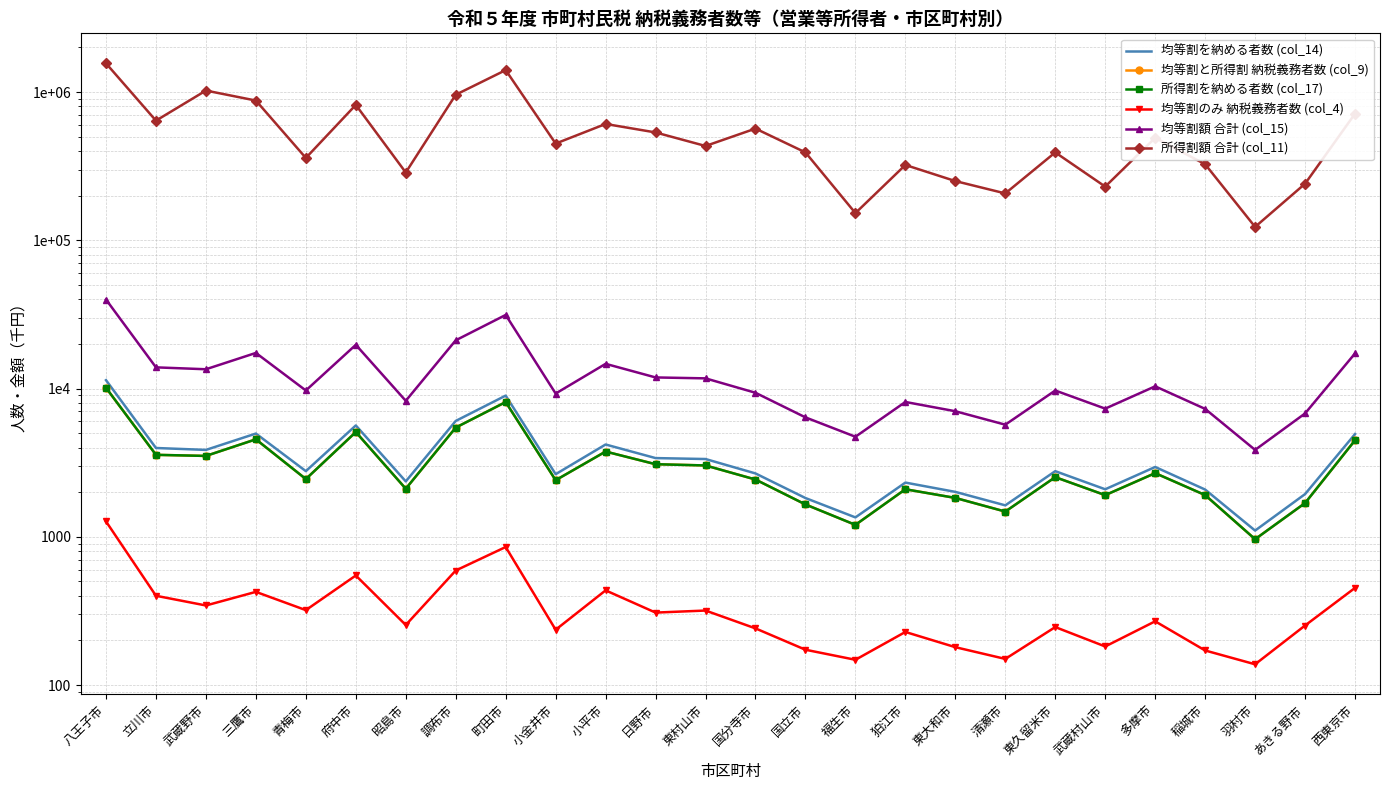

Reading left to right, extract all data points from this chart.

均等割を納める者数 (col_14): 八王子市=11383	立川市=3970	武蔵野市=3854	三鷹市=4968	青梅市=2771	府中市=5634	昭島市=2363	調布市=6043	町田市=8957	小金井市=2643	小平市=4192	日野市=3394	東村山市=3345	国分寺市=2674	国立市=1825	福生市=1351	狛江市=2320	東大和市=2008	清瀬市=1629	東久留米市=2770	武蔵村山市=2091	多摩市=2956	稲城市=2082	羽村市=1101	あきる野市=1940	西東京市=4928
均等割と所得割 納税義務者数 (col_9): 八王子市=10114	立川市=3570	武蔵野市=3510	三鷹市=4543	青梅市=2451	府中市=5086	昭島市=2109	調布市=5451	町田市=8104	小金井市=2407	小平市=3757	日野市=3086	東村山市=3027	国分寺市=2433	国立市=1652	福生市=1203	狛江市=2092	東大和市=1828	清瀬市=1479	東久留米市=2524	武蔵村山市=1909	多摩市=2687	稲城市=1911	羽村市=963	あきる野市=1688	西東京市=4476
所得割を納める者数 (col_17): 八王子市=10114	立川市=3570	武蔵野市=3510	三鷹市=4543	青梅市=2451	府中市=5086	昭島市=2109	調布市=5451	町田市=8104	小金井市=2407	小平市=3757	日野市=3086	東村山市=3027	国分寺市=2433	国立市=1652	福生市=1203	狛江市=2092	東大和市=1828	清瀬市=1479	東久留米市=2524	武蔵村山市=1909	多摩市=2687	稲城市=1911	羽村市=963	あきる野市=1688	西東京市=4476
均等割のみ 納税義務者数 (col_4): 八王子市=1269	立川市=400	武蔵野市=344	三鷹市=425	青梅市=320	府中市=548	昭島市=254	調布市=592	町田市=853	小金井市=236	小平市=435	日野市=308	東村山市=318	国分寺市=241	国立市=173	福生市=148	狛江市=228	東大和市=180	清瀬市=150	東久留米市=246	武蔵村山市=182	多摩市=269	稲城市=171	羽村市=138	あきる野市=252	西東京市=452
均等割額 合計 (col_15): 八王子市=39819	立川市=13890	武蔵野市=13487	三鷹市=17379	青梅市=9698	府中市=19714	昭島市=8261	調布市=21142	町田市=31350	小金井市=9249	小平市=14672	日野市=11878	東村山市=11708	国分寺市=9360	国立市=6387	福生市=4728	狛江市=8115	東大和市=7027	清瀬市=5702	東久留米市=9695	武蔵村山市=7316	多摩市=10347	稲城市=7287	羽村市=3854	あきる野市=6789	西東京市=17248
所得割額 合計 (col_11): 八王子市=1559772	立川市=640834	武蔵野市=1022691	三鷹市=875502	青梅市=359175	府中市=818421	昭島市=286422	調布市=958359	町田市=1405130	小金井市=448911	小平市=608701	日野市=533624	東村山市=432394	国分寺市=566553	国立市=391281	福生市=152478	狛江市=321977	東大和市=250732	清瀬市=206996	東久留米市=391351	武蔵村山市=230076	多摩市=490856	稲城市=325607	羽村市=123062	あきる野市=240571	西東京市=714056